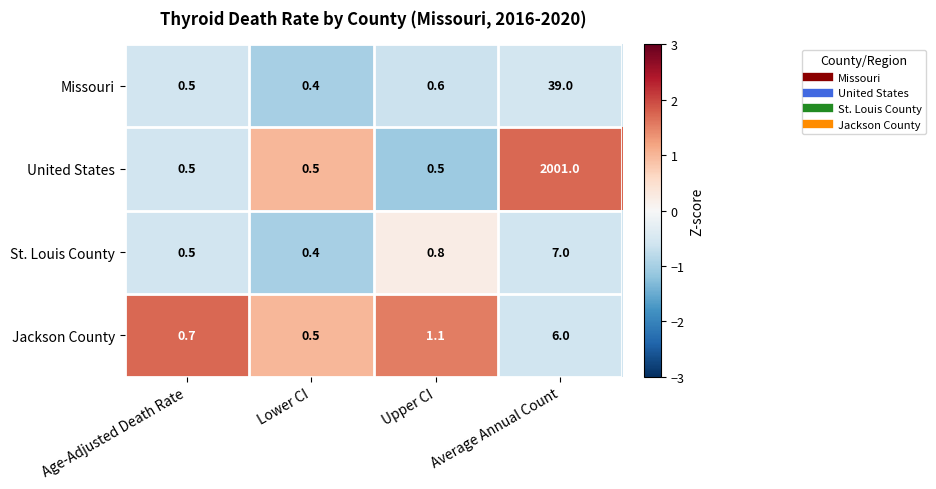

Reading right to left, transcribe all the data shown in this chart.

Missouri: 39.0	0.6	0.4	0.5
United States: 2001.0	0.5	0.5	0.5
St. Louis County: 7.0	0.8	0.4	0.5
Jackson County: 6.0	1.1	0.5	0.7